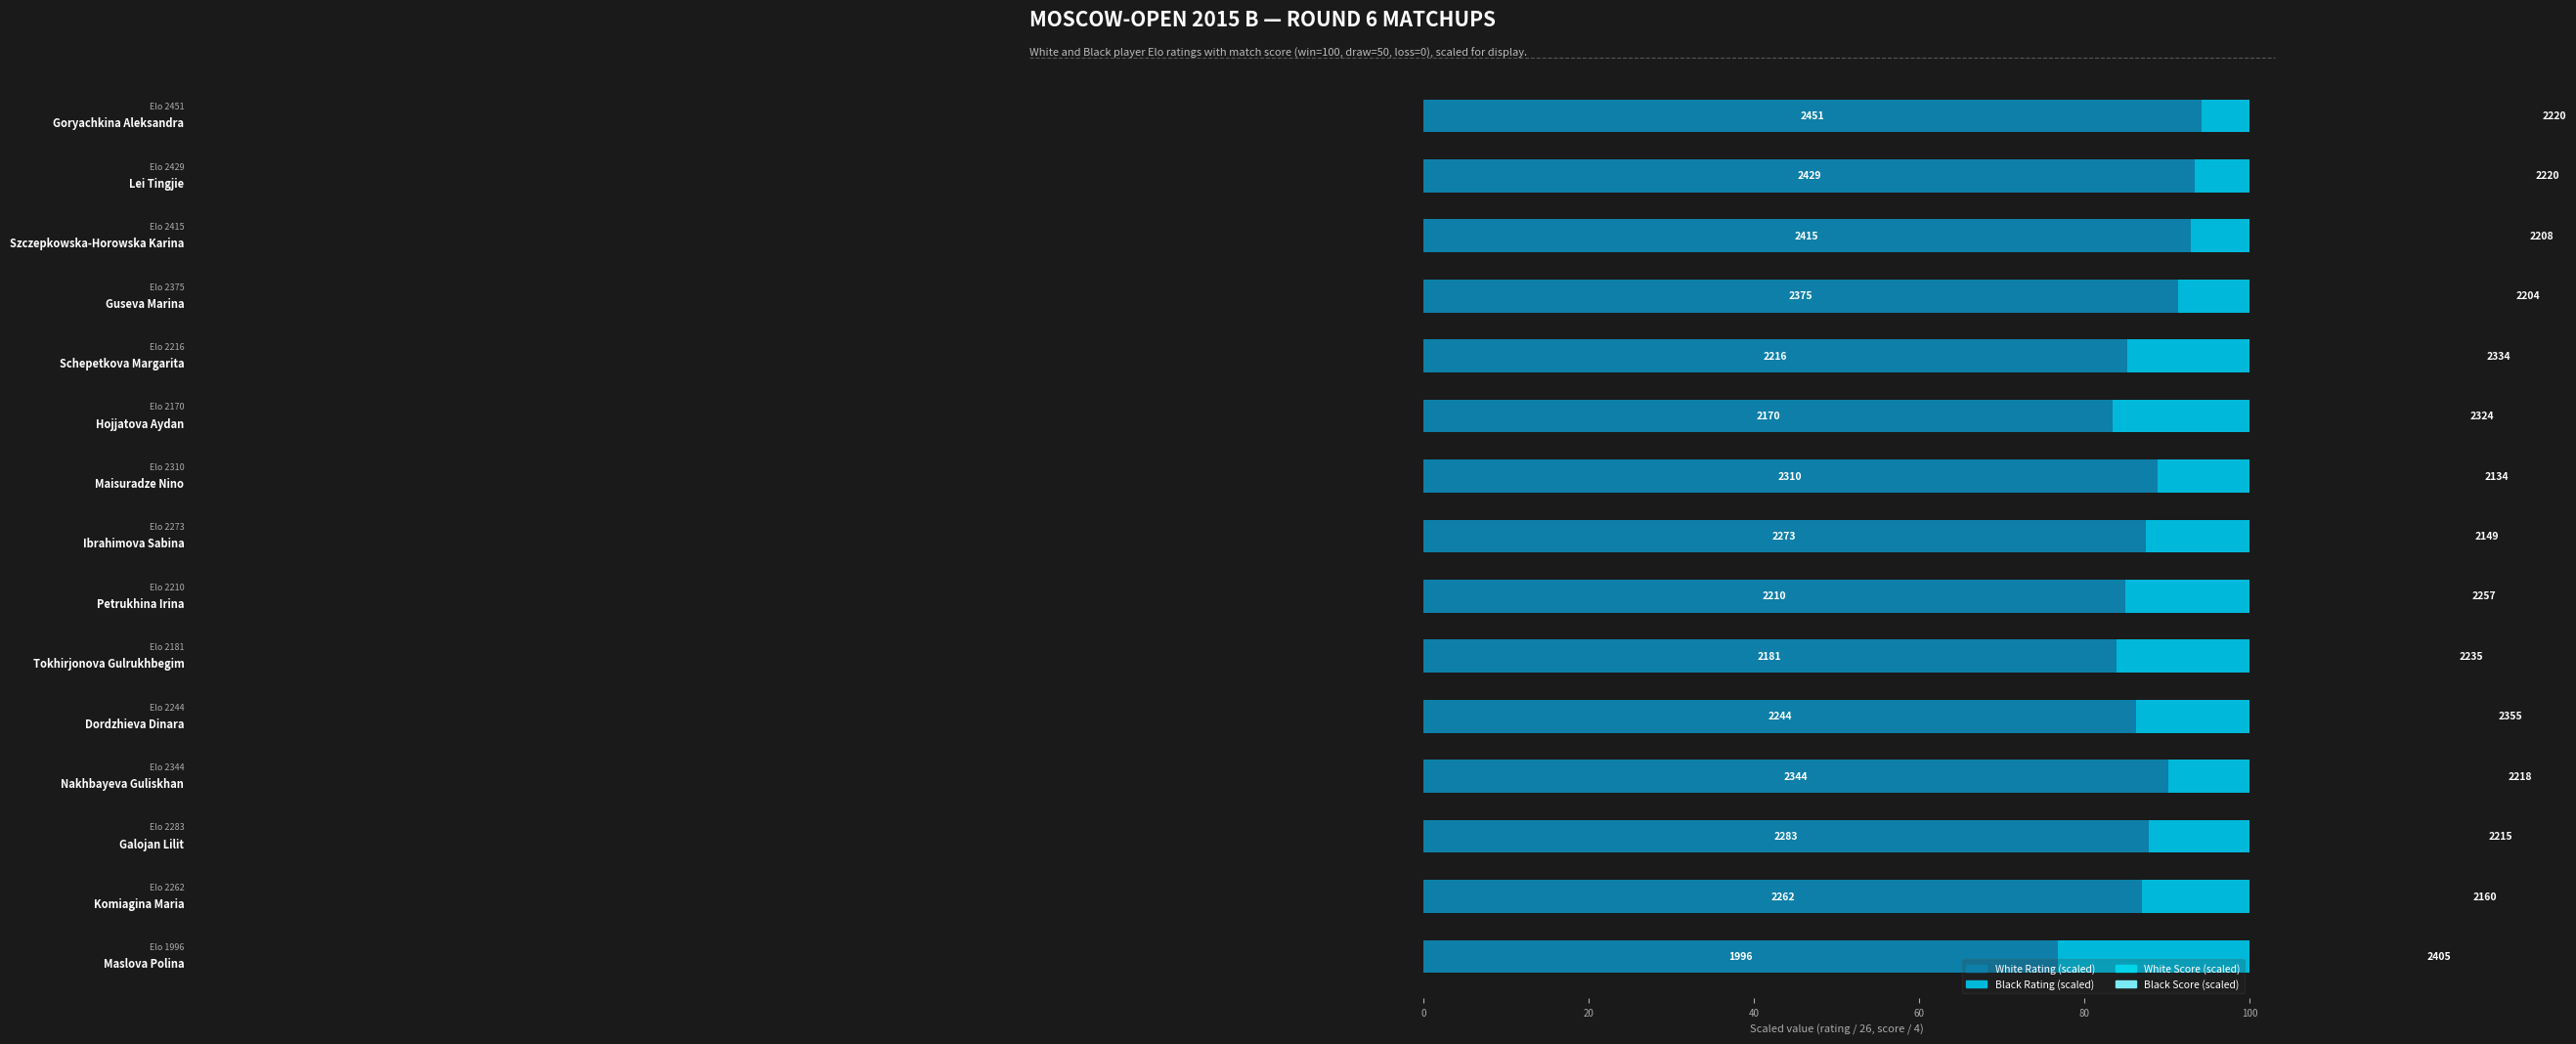

What is the sum of the White Score (scaled) values at 100 and 6?

25.0